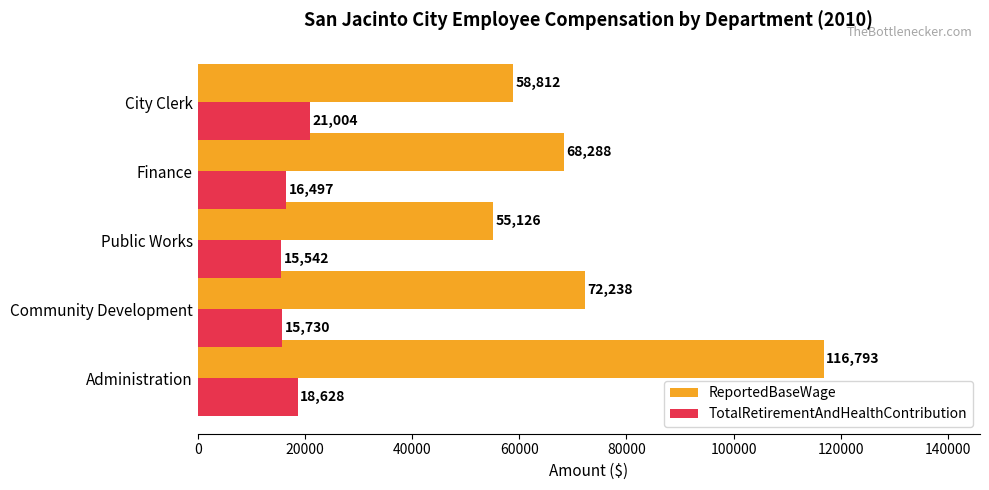

Is it true that ReportedBaseWage equals 58812 at City Clerk?

True